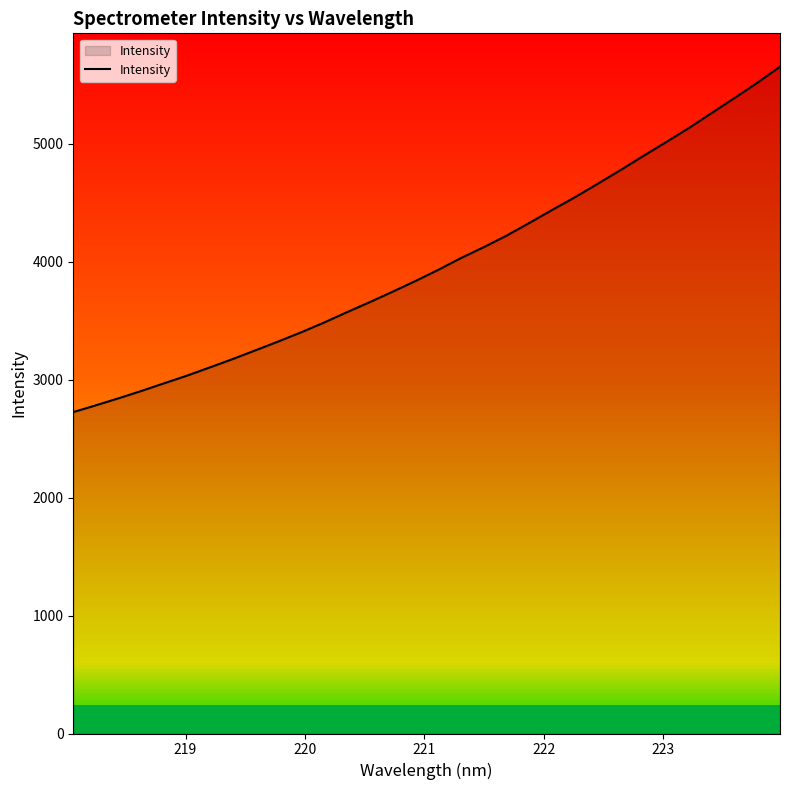

What is the maximum value shown in the chart?

5654.9